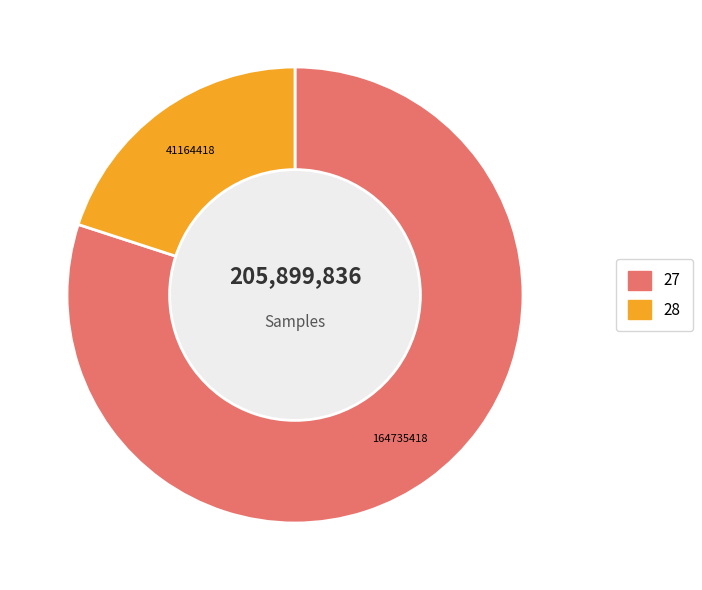

Does any single category account for the majority?

Yes